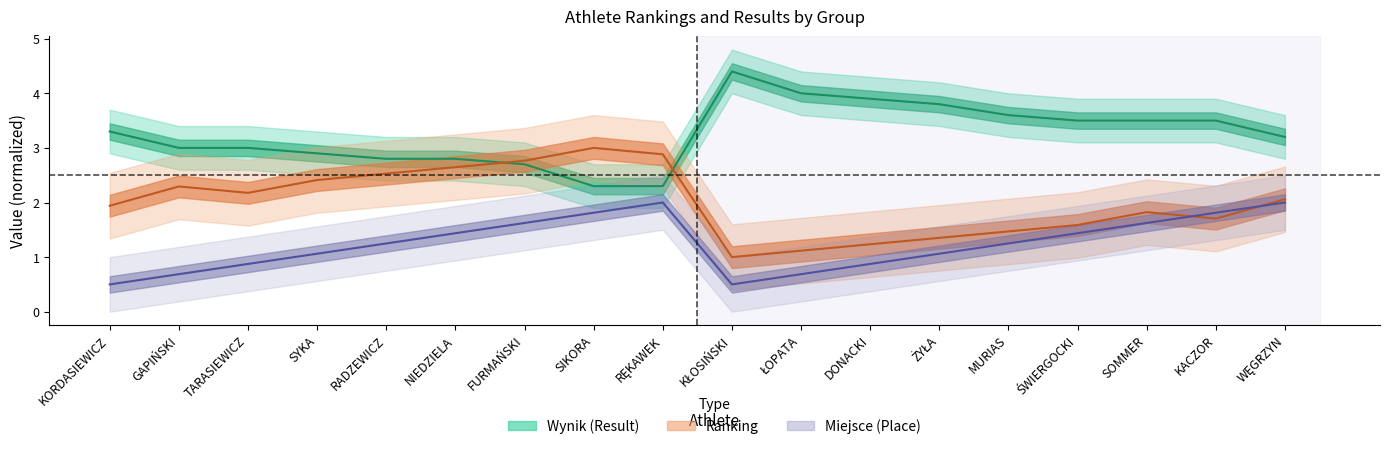

What value does the Ranking series have at NIEDZIELA?

2.6